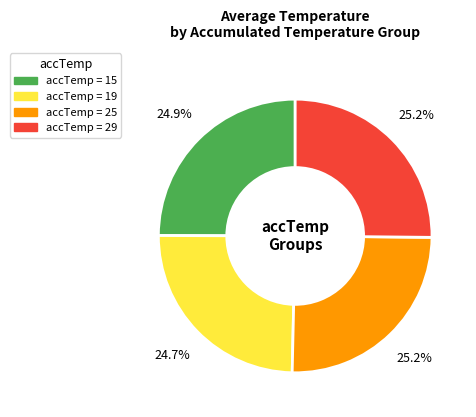

How many slices are in this pie chart?

4